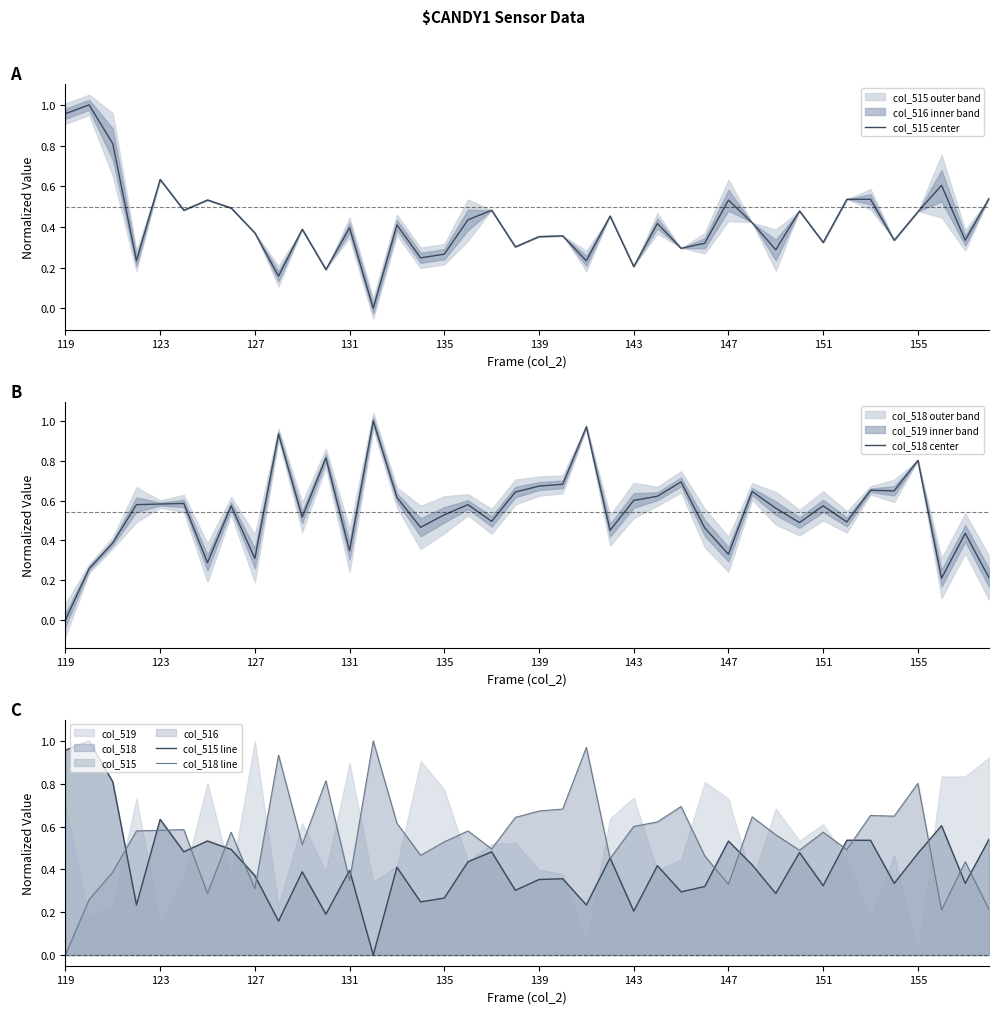

At which label is col_518 center closest to 0?

119